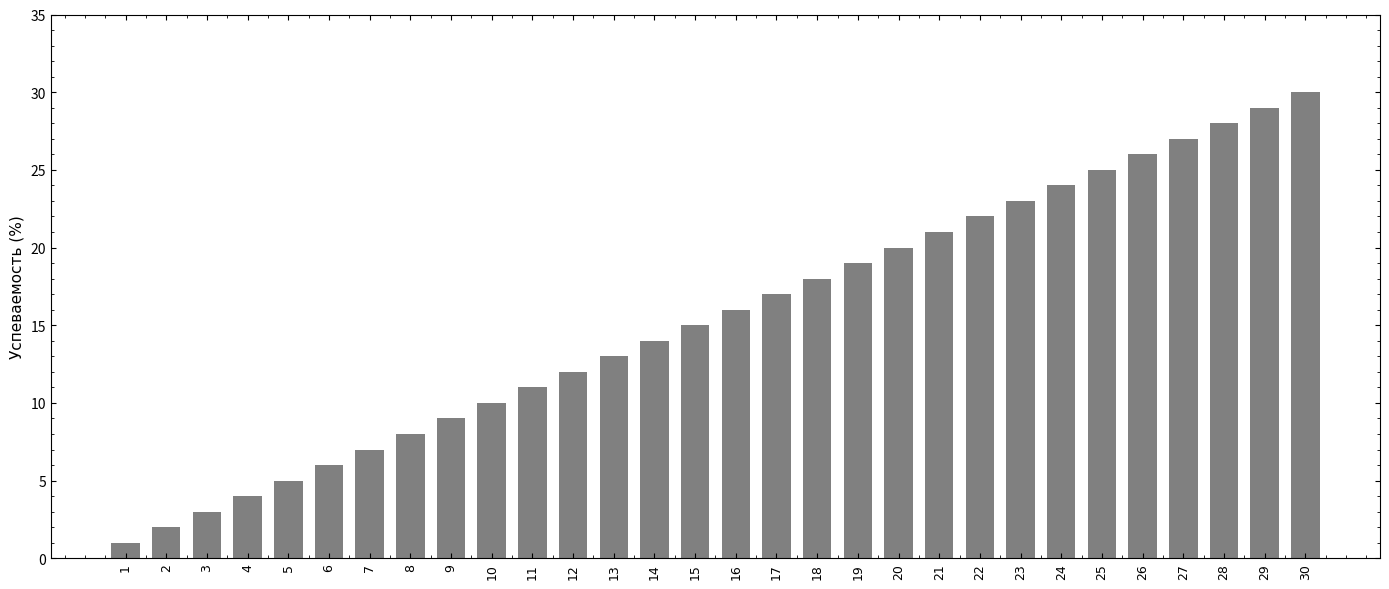

How many values are below 16?

15